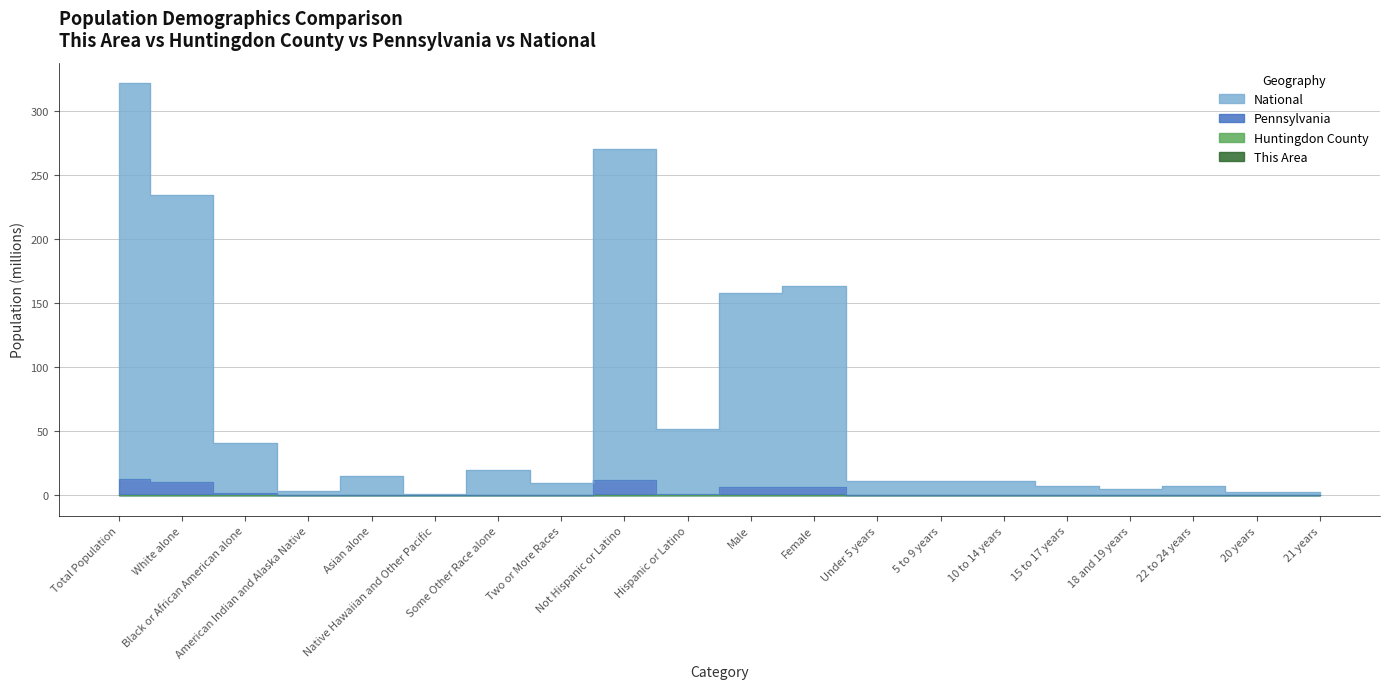

What is the sum of all Huntingdon County values?

0.2